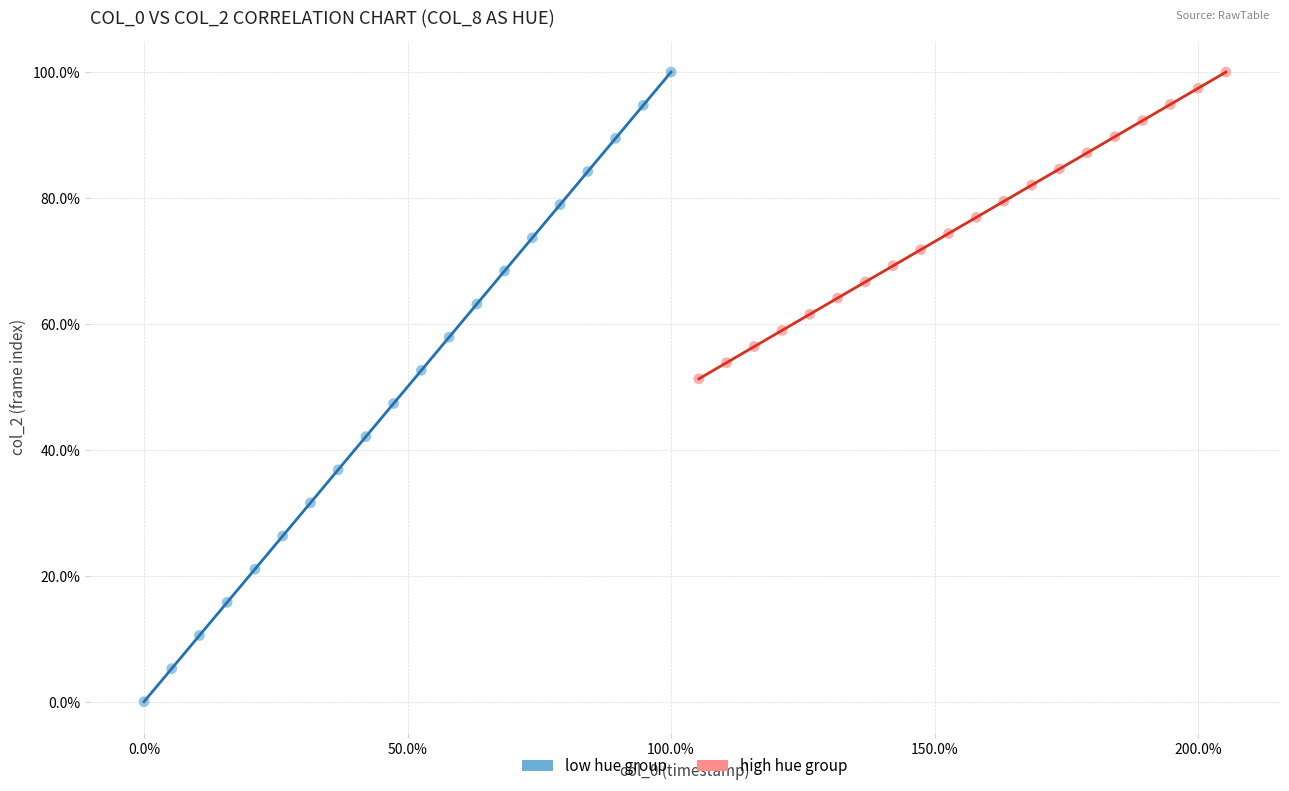

Which series reaches the minimum Y coordinate?

low hue group